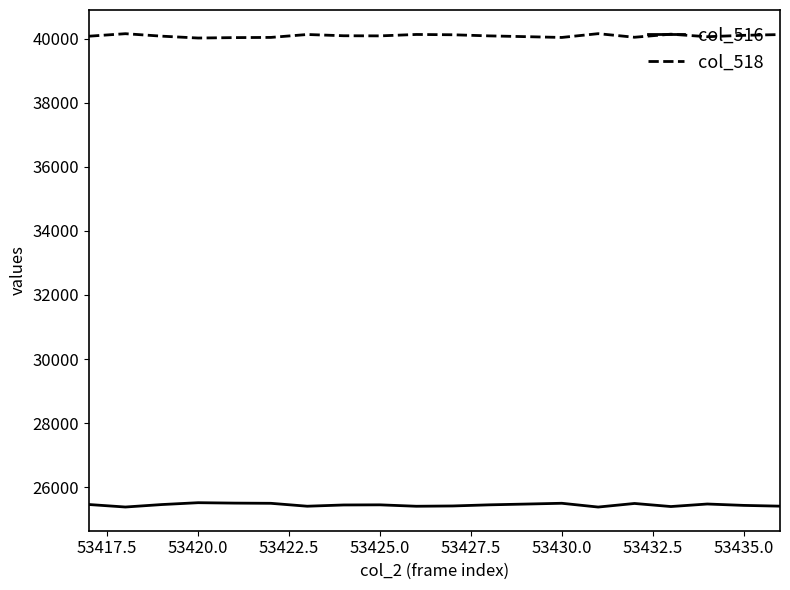

What is the difference between the maximum and second lowest values in the col_518 series?

123